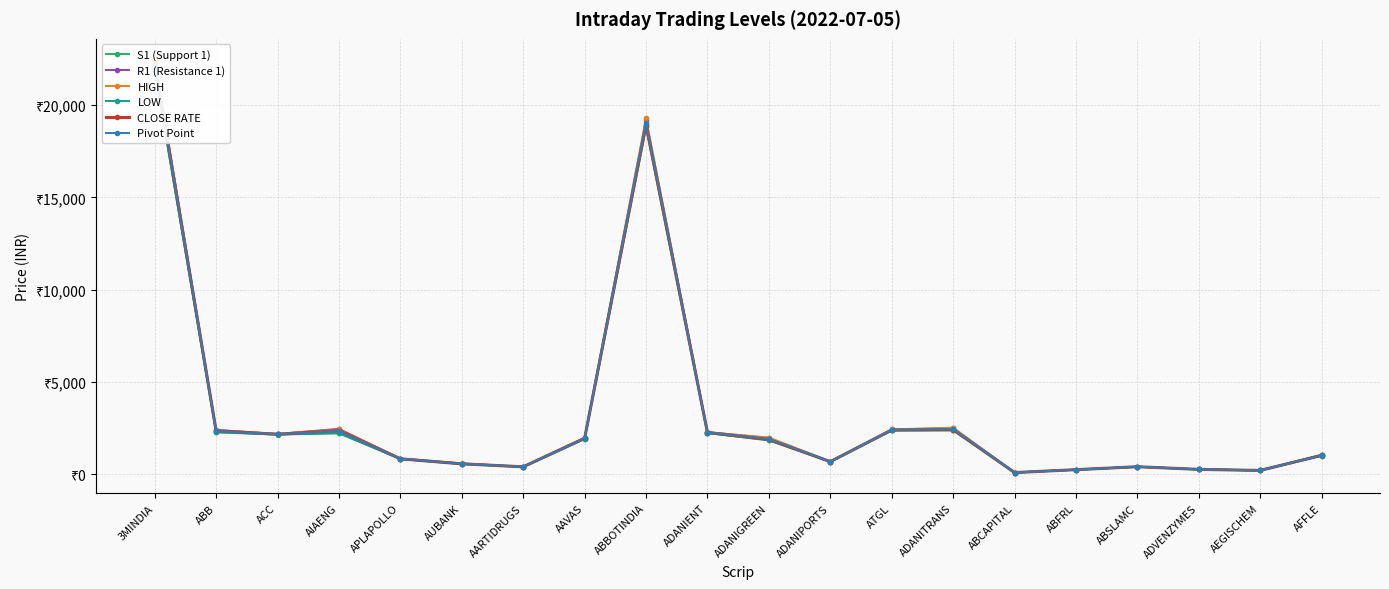

What is the label of the 8th point from the left?

AAVAS